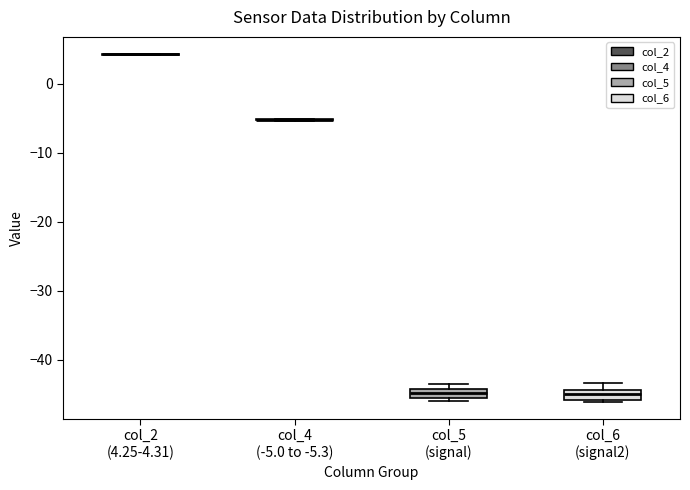

Where does the median line of the box for col_6 (signal2) sit on the y-axis? The values are not printed on the chart, so give them approximately, as read against the axis.

-45